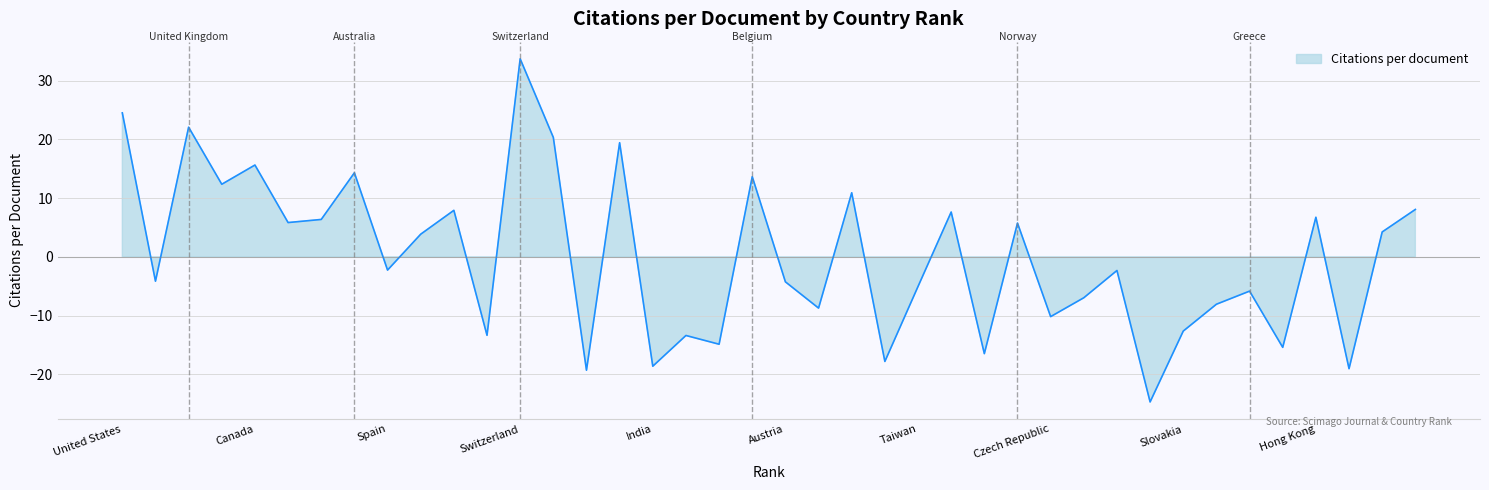

Reading left to right, list all the values displayed in this chart.

24.5	-4.1	22.1	12.4	15.6	5.8	6.4	14.3	-2.3	3.9	7.9	-13.4	33.7	20.3	-19.3	19.4	-18.6	-13.4	-14.9	13.6	-4.3	-8.7	10.9	-17.8	-5.0	7.6	-16.5	5.7	-10.2	-7.0	-2.3	-24.7	-12.6	-8.1	-5.8	-15.4	6.7	-19.0	4.2	8.1